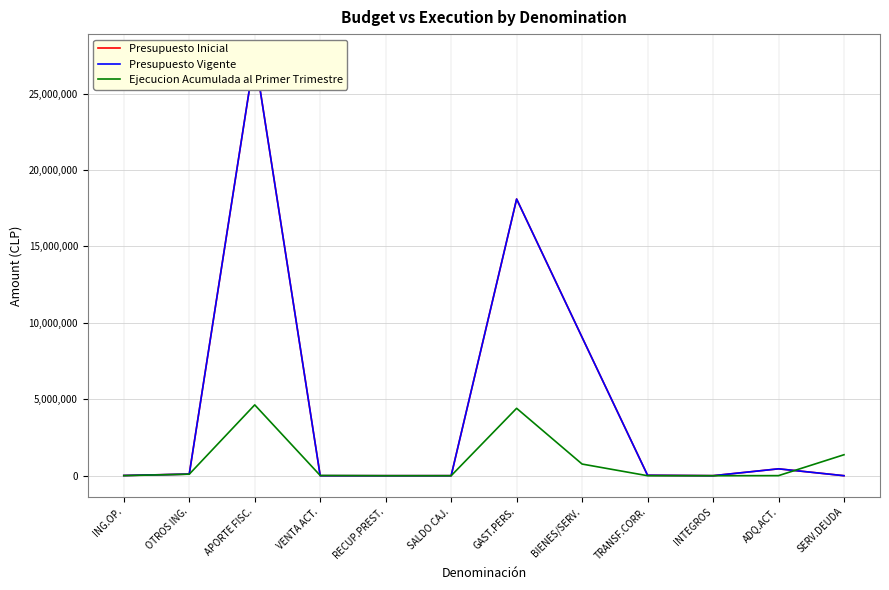

Which series has the largest total across all categories?

Presupuesto Inicial